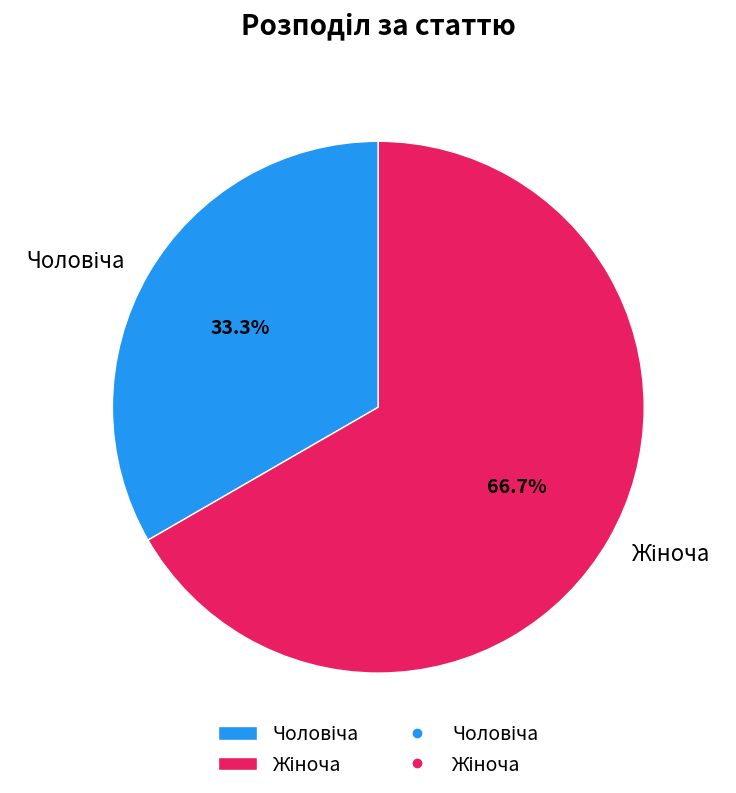

Is there any slice that represents more than half of the pie?

Yes